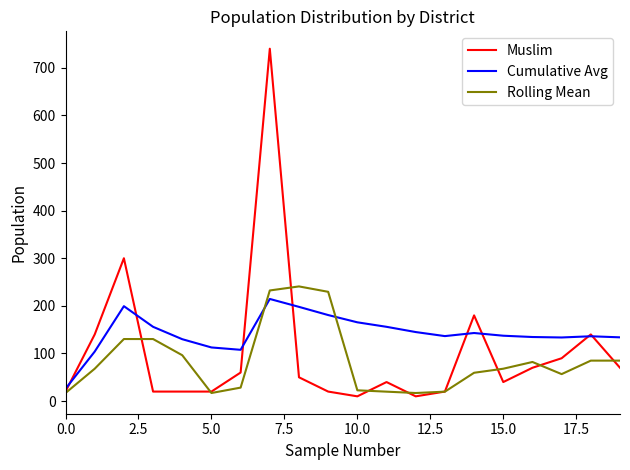

What is the difference between the maximum and minimum values in the Muslim series?

730.0